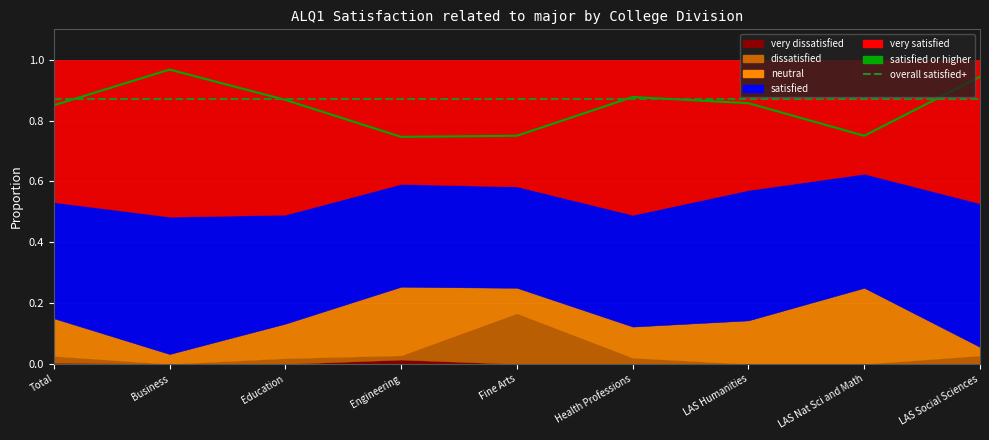

At which label does satisfied or higher reach its peak?

Business